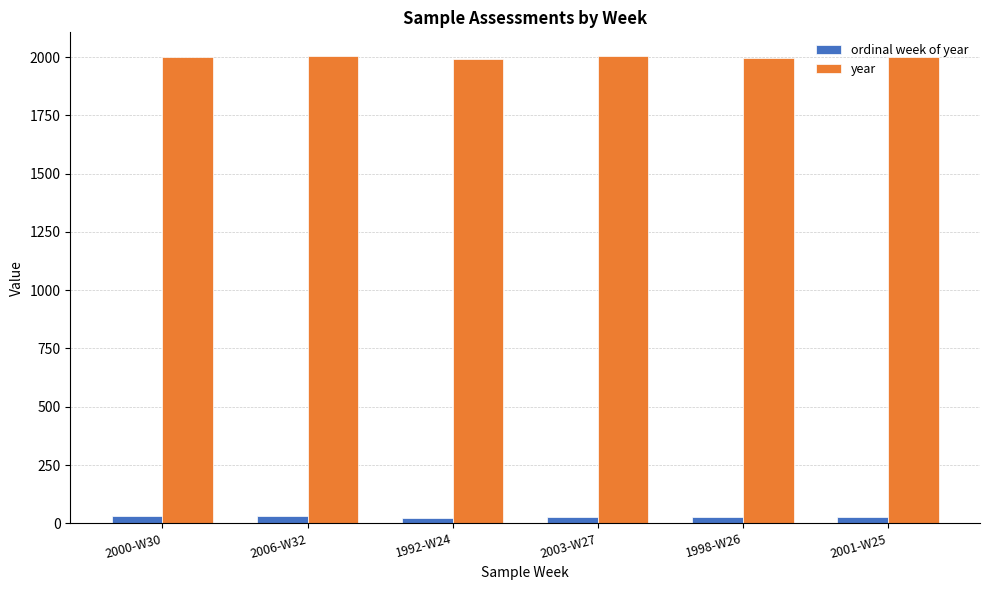

How many series are shown in this chart?

2